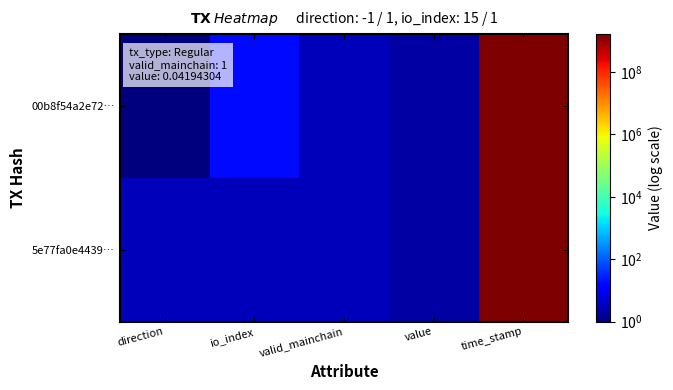

What is the greatest value displayed?

1633967825.0